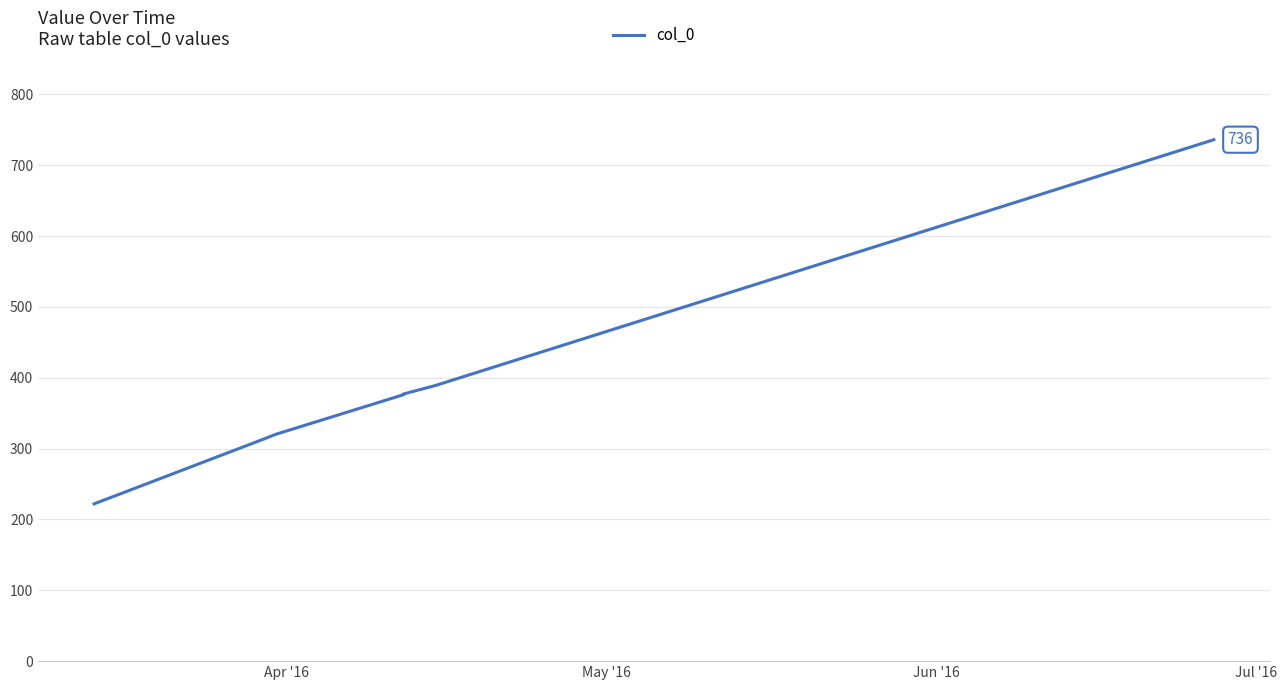

How many categories are shown in the chart?

7